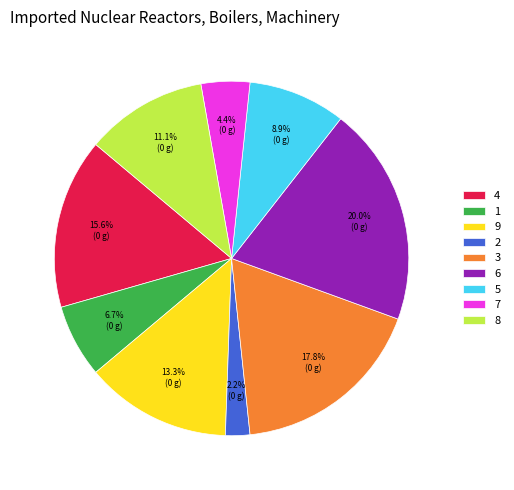

What percentage do 2 and 1 together represent?

8.9%